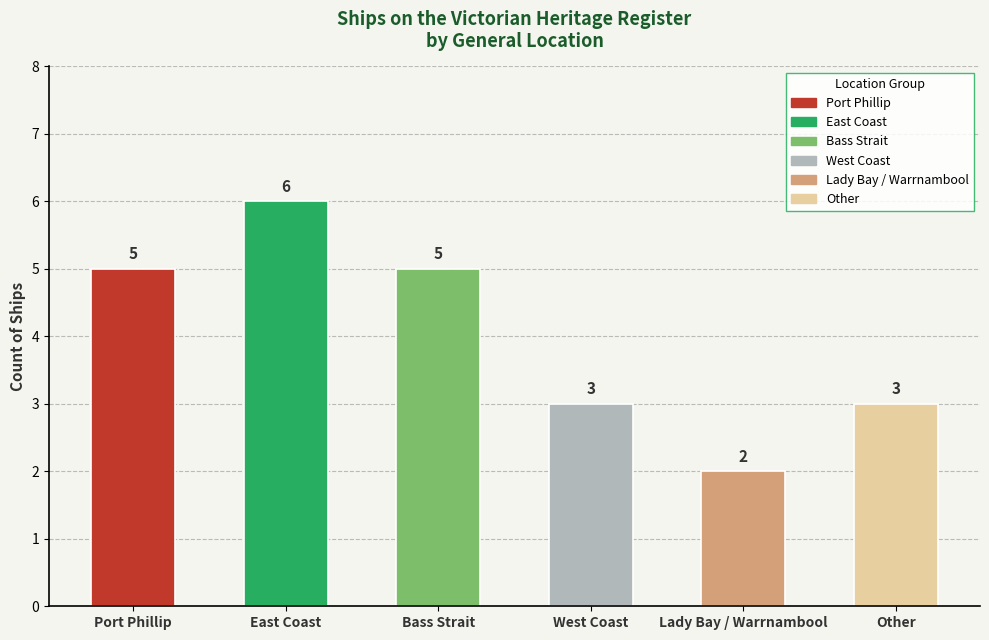

What is the sum of the values at Other and Bass Strait?

8